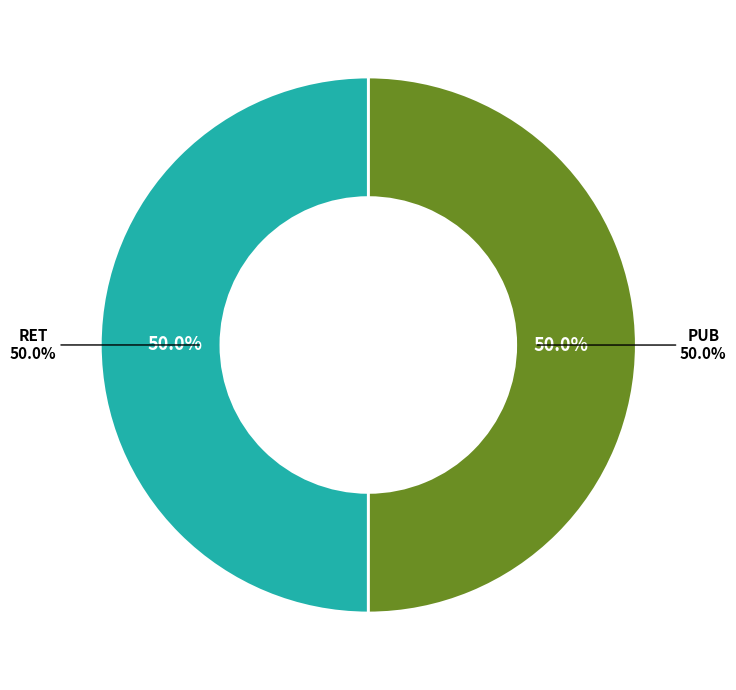

What is the smallest slice in the pie chart?

RET